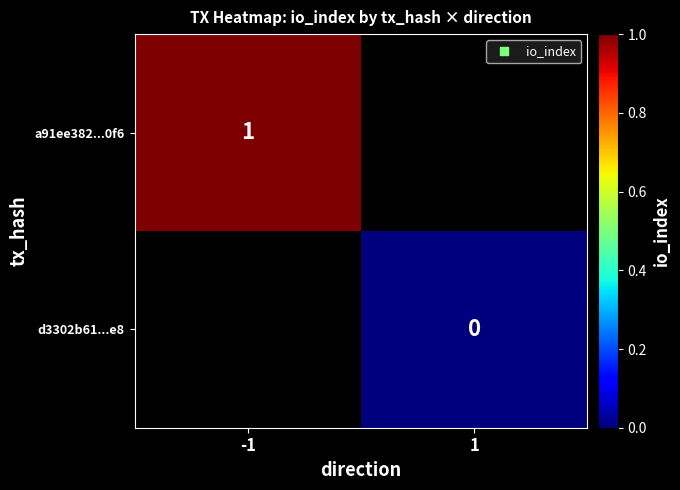

Rank the series by their average value, from highest to lowest.

a91ee382...0f6, d3302b61...e8